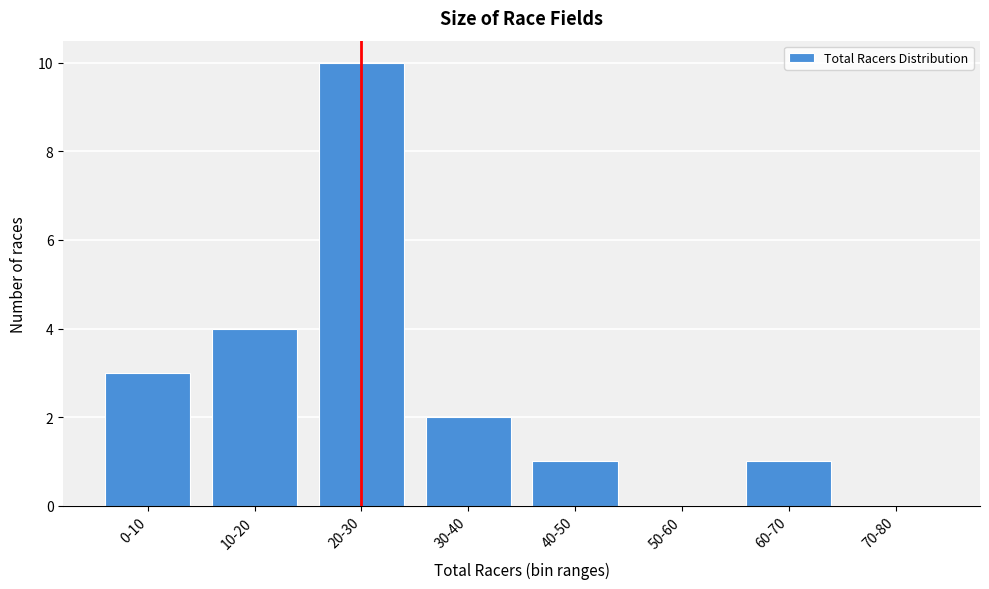

Reading left to right, list all the values displayed in this chart.

0-10=3	10-20=4	20-30=10	30-40=2	40-50=1	50-60=0	60-70=1	70-80=0